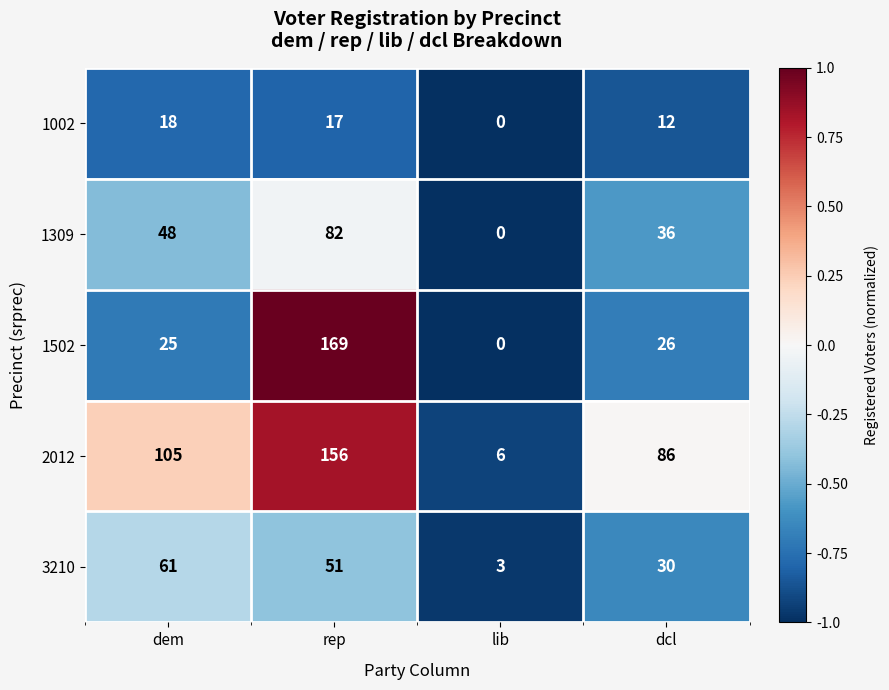

Between lib and dcl, which series saw the biggest shift?

2012